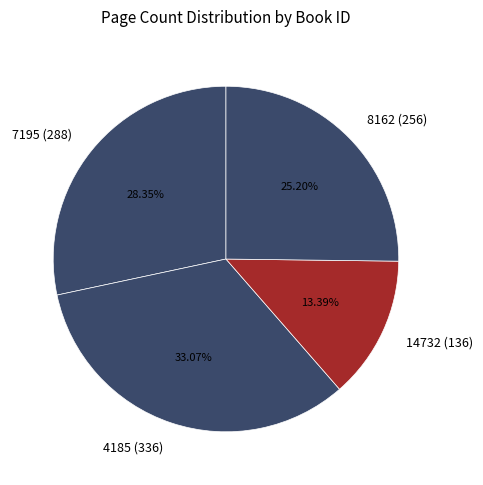

To the nearest percent, what is the difference between the 4185 and 7195 slice percentages?

5%